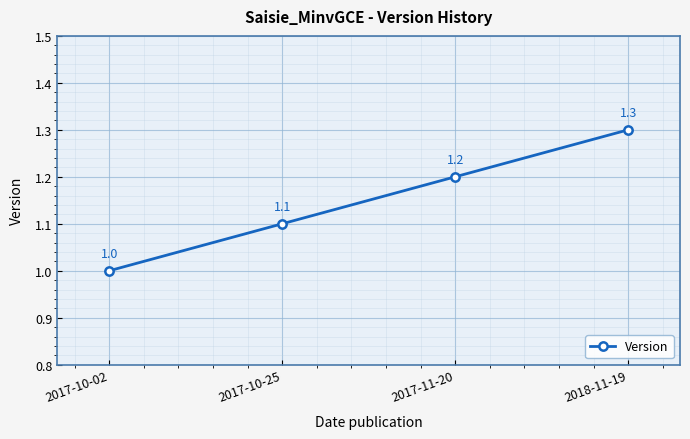

What is the label of the 4th point from the left?

2018-11-19